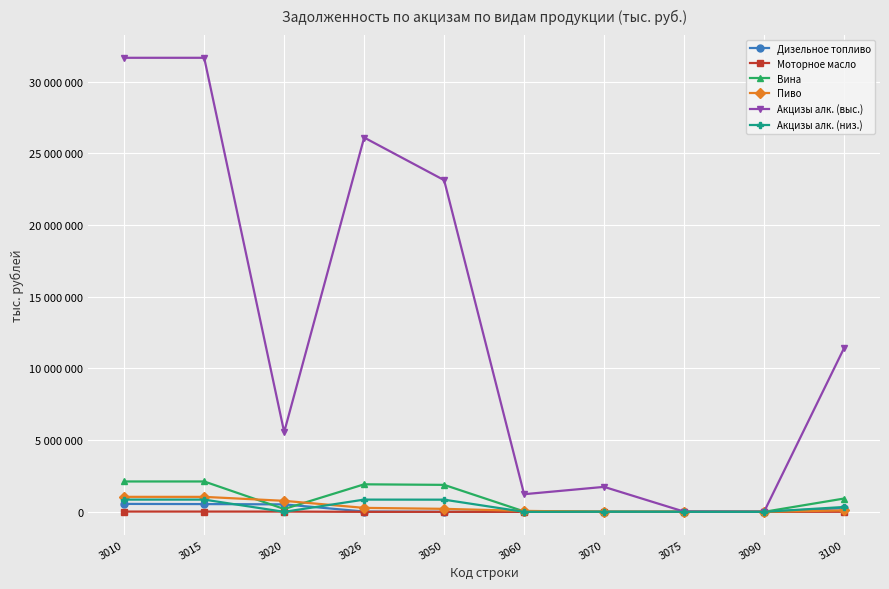

Is this an area chart (filled region under the line)?

No